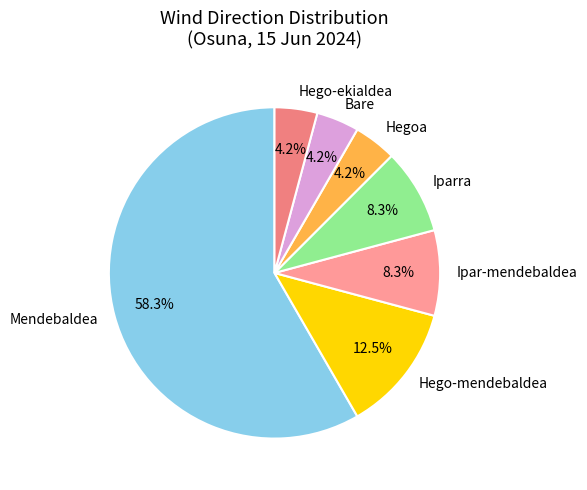

True or false: Hego-mendebaldea accounts for 19% of the total.

False